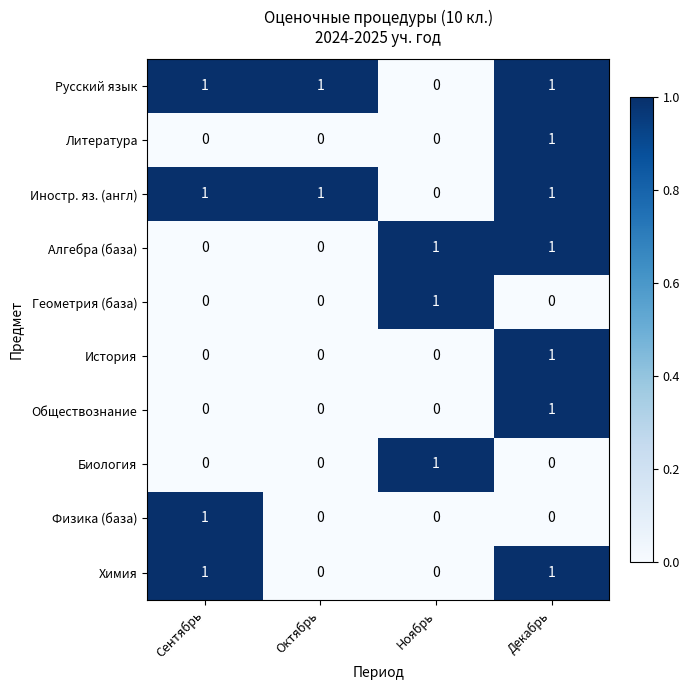

At which category is the sum across all series the highest?

Декабрь